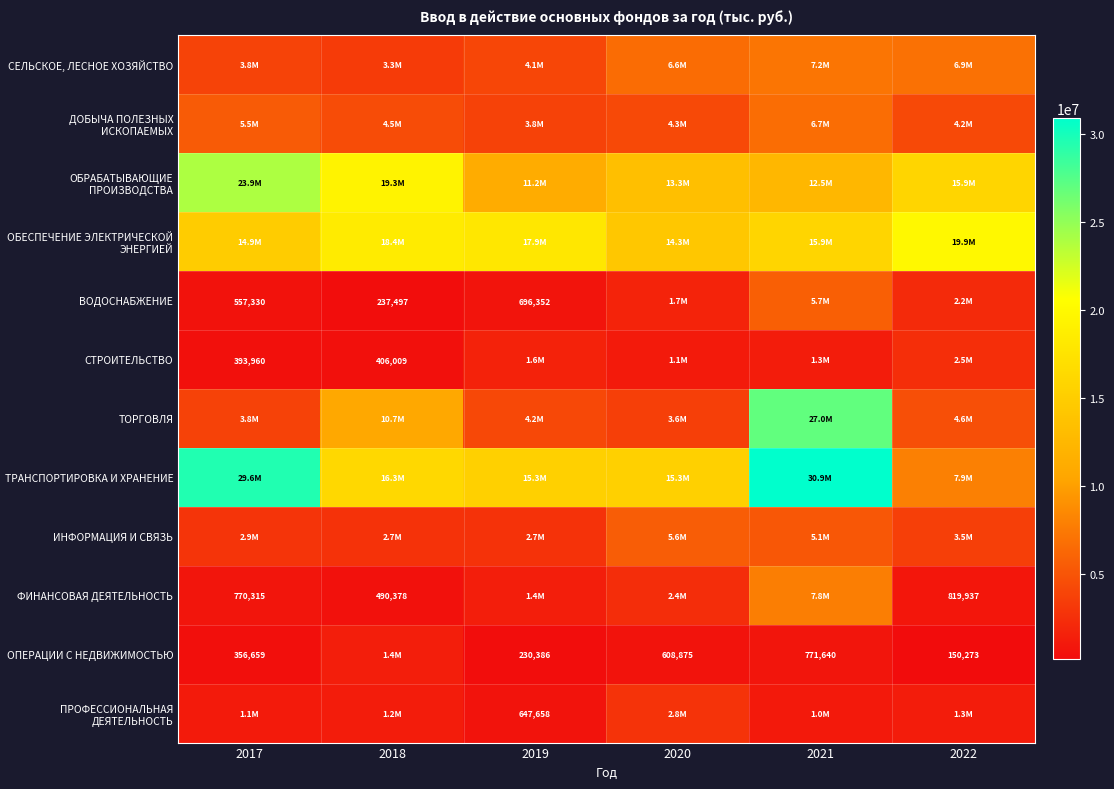

The value of ВОДОСНАБЖЕНИЕ at 2018 is 367215. True or false?

False